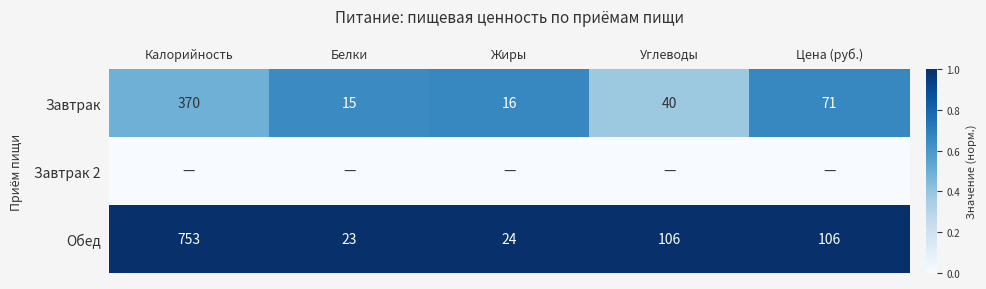

What is the difference between the Обед values at Цена (руб.) and Белки?

83